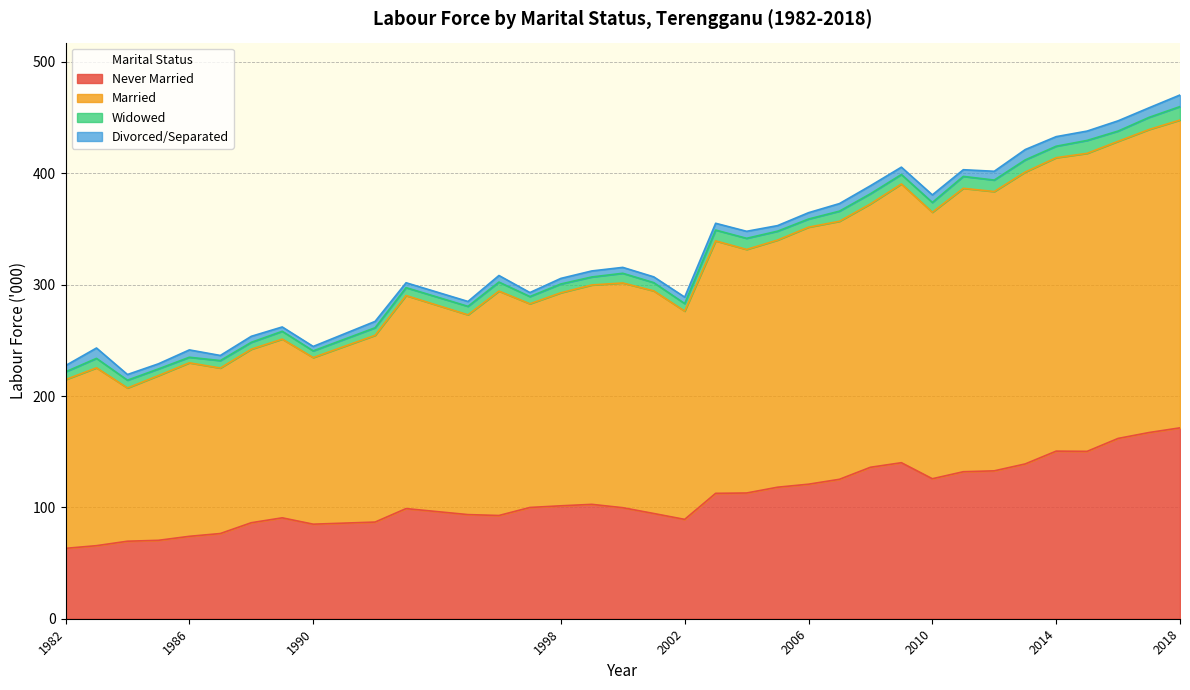

Does the chart have visible grid lines?

Yes